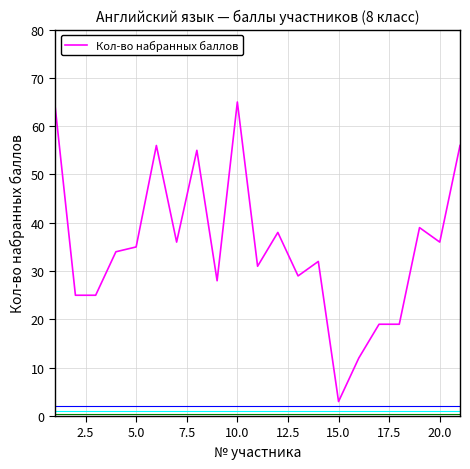

What is the difference between the maximum and minimum values?

62